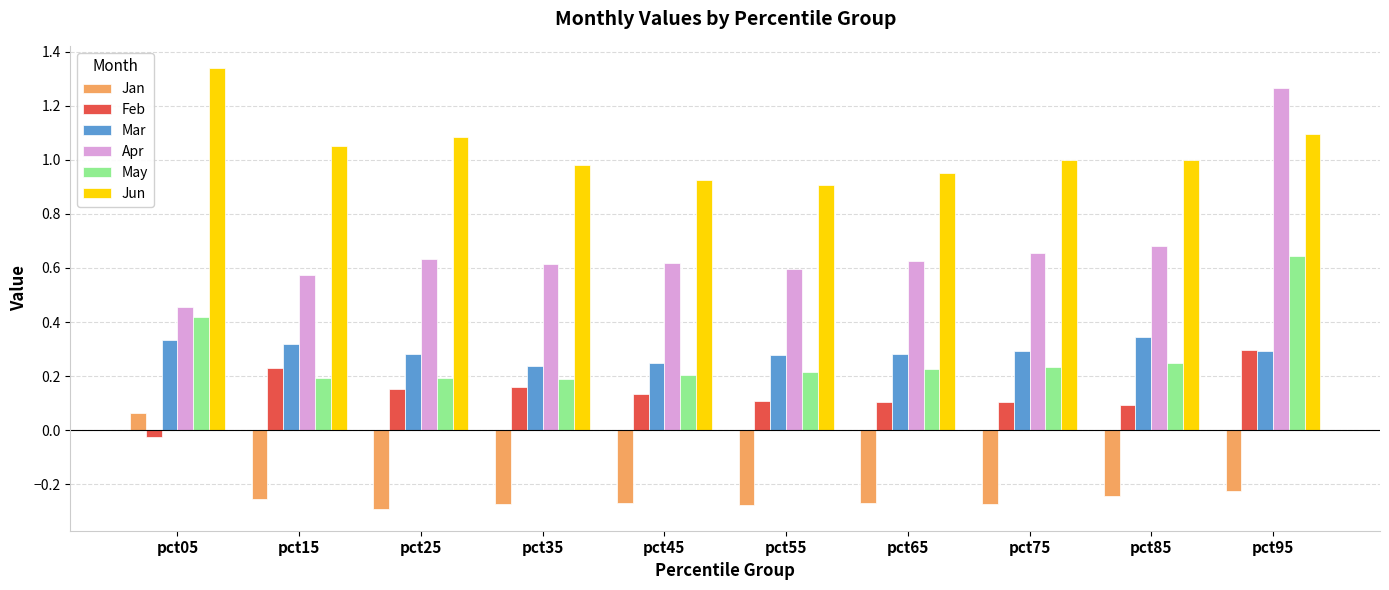

Is the value of Feb at pct75 greater than the value of Apr at pct85?

No